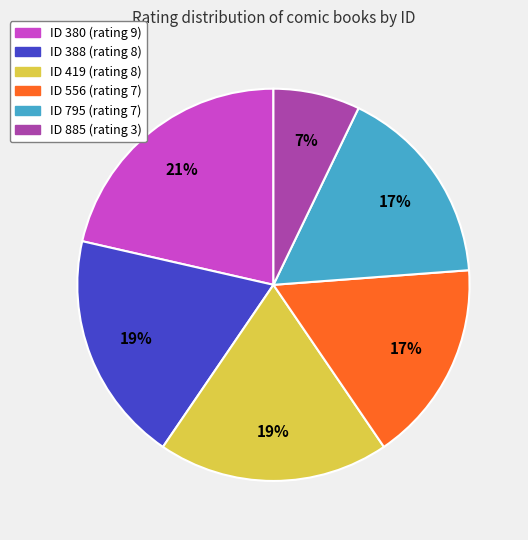

To the nearest percent, what is the average slice percentage?

17%